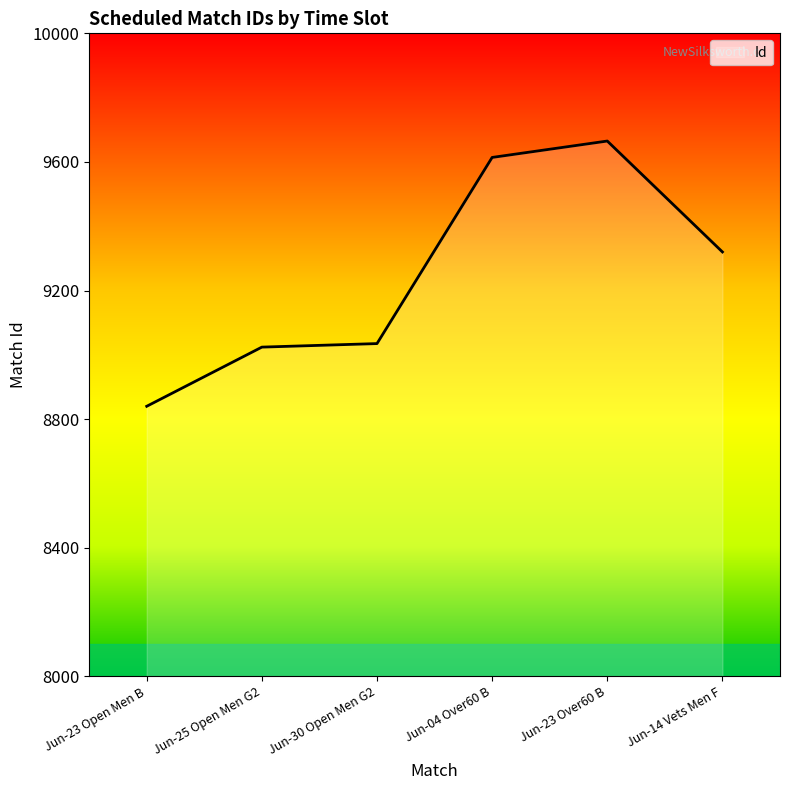

Which has a higher value, Jun-23 Open Men B or Jun-30 Open Men G2?

Jun-30 Open Men G2